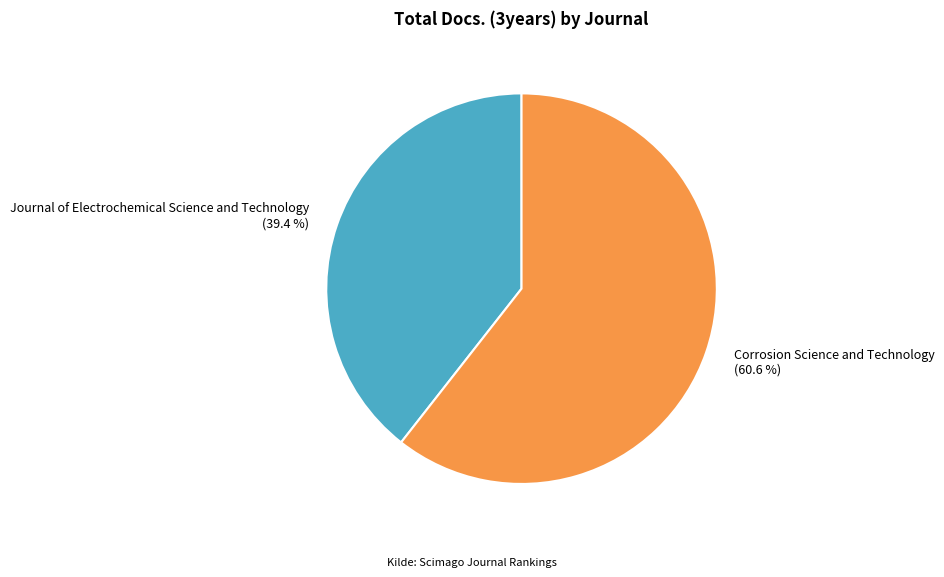

What is the ratio of the value at Corrosion Science and Technology (60.6 %) to the value at Journal of Electrochemical Science and Technology (39.4 %)?

1.5